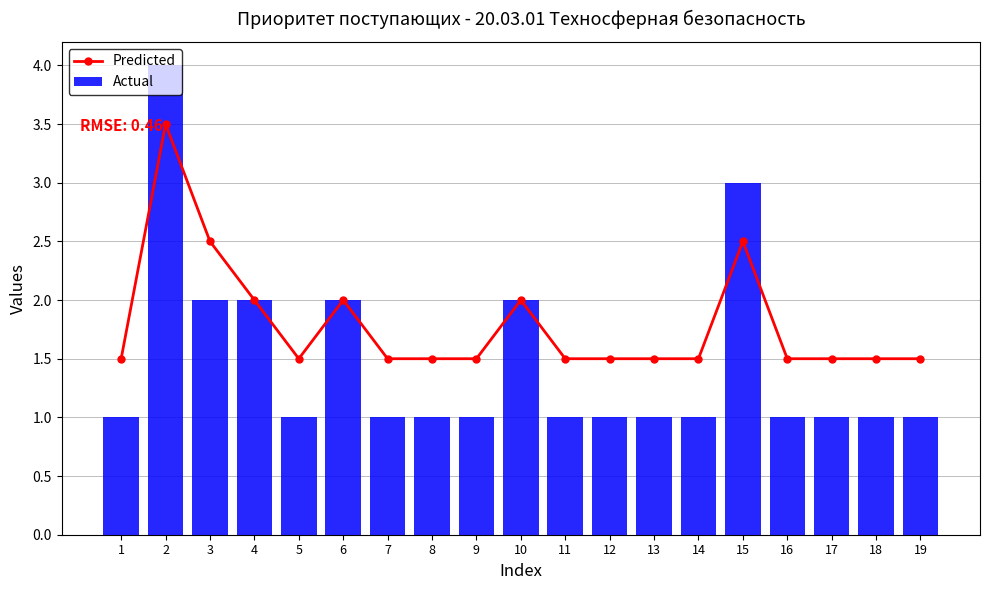

Which series has the largest range (max minus min)?

Actual